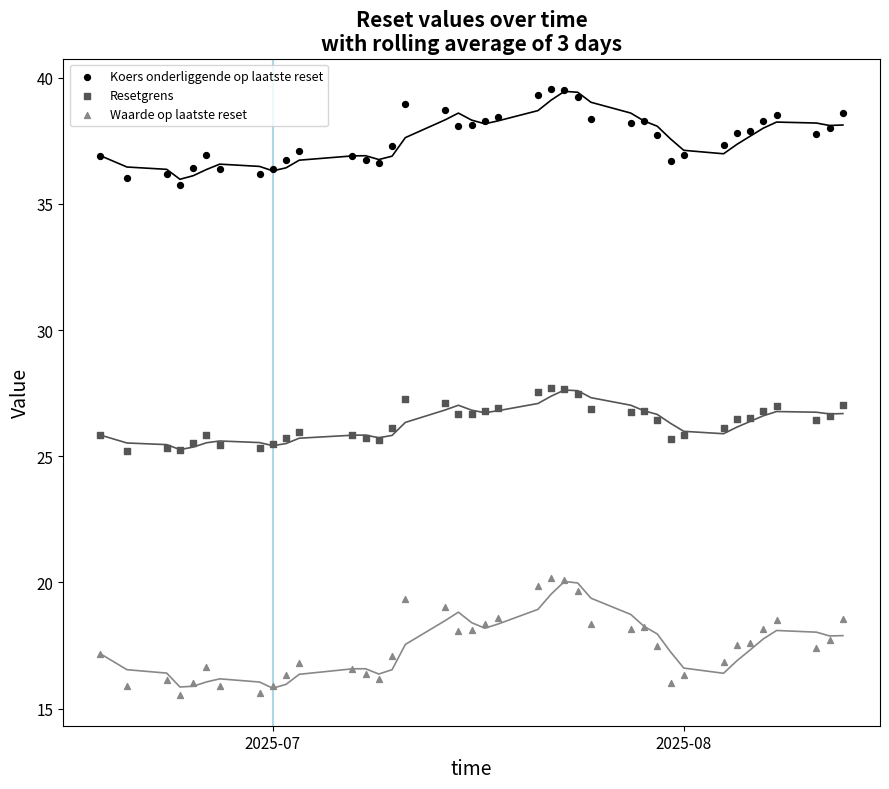

Across all data points, what is the range of Y values (max minus min)?

24.0